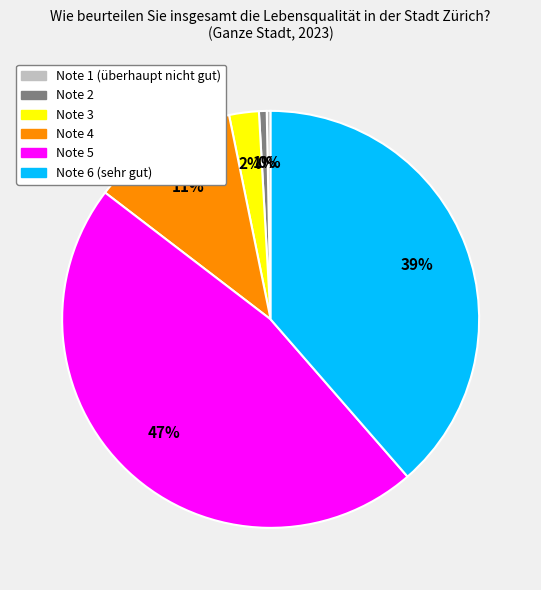

What is the largest slice in the pie chart?

Note 5